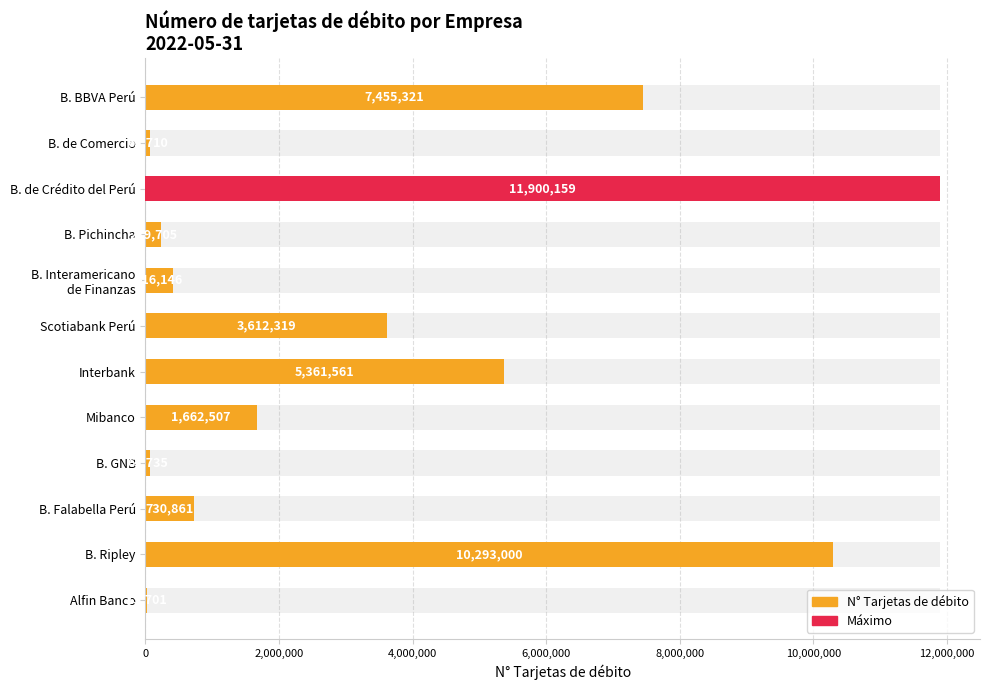

Reading left to right, transcribe all the data shown in this chart.

7455321	63710	11900159	239705	416146	3612319	5361561	1662507	63735	730861	10293000	15701